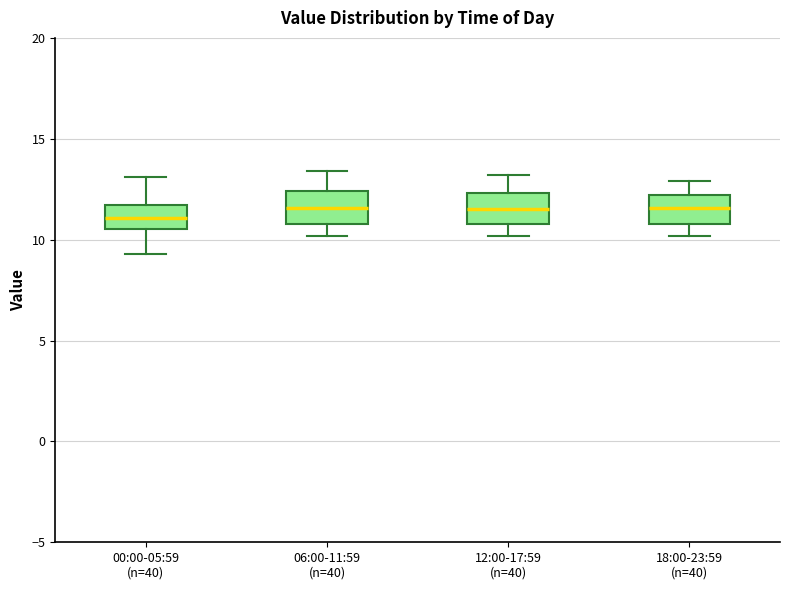

Reading left to right, read every box against the y-axis: the position of its median line, the range the box covers, and the ends of its whiskers. The values are not printed on the chart, so give them approximately, as read against the axis.

00:00-05:59 (n=40): median 11.0, box 10.5 to 11.5, whiskers 9.5 to 13.0
06:00-11:59 (n=40): median 11.5, box 11.0 to 12.5, whiskers 10.0 to 13.5
12:00-17:59 (n=40): median 11.5, box 11.0 to 12.5, whiskers 10.0 to 13.0
18:00-23:59 (n=40): median 11.5, box 11.0 to 12.0, whiskers 10.0 to 13.0